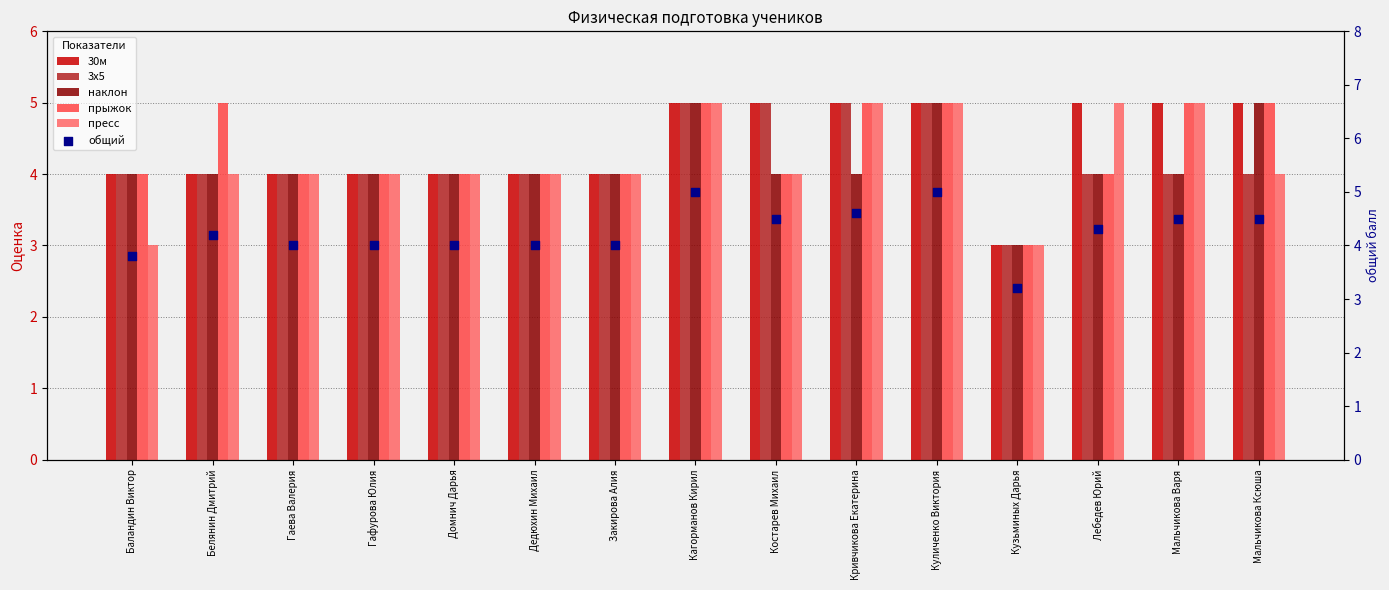

Is the value of 30м at Лебедев Юрий greater than the value of наклон at Лебедев Юрий?

Yes